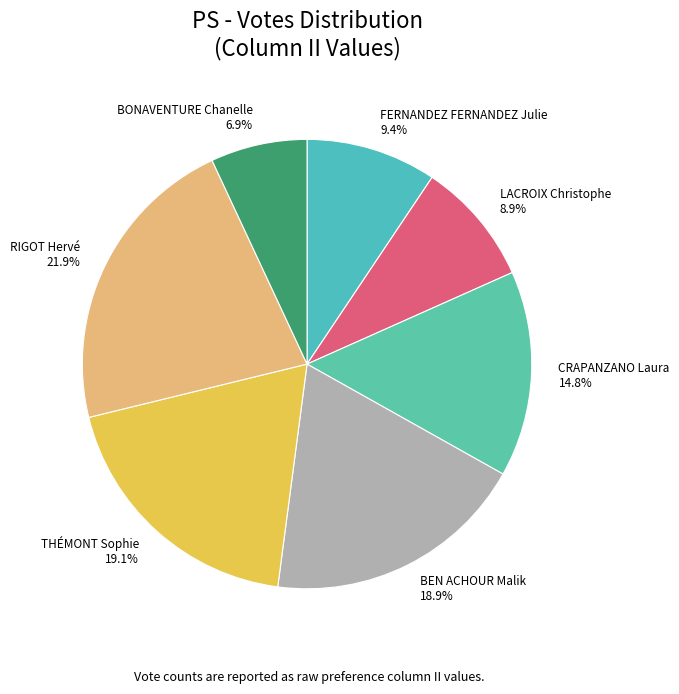

To the nearest percent, what is the difference between the largest and smallest slice percentages?

15%